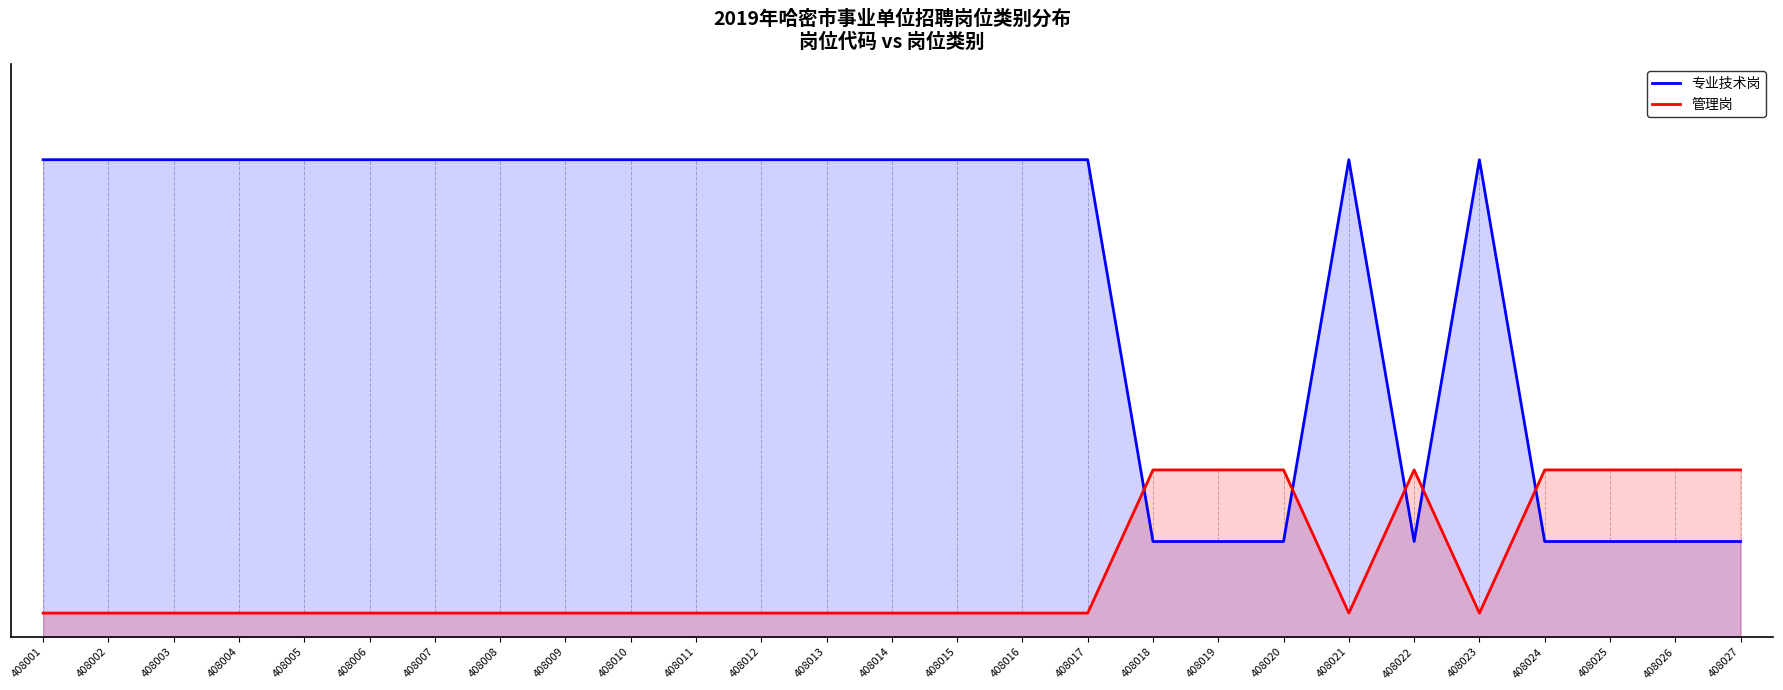

Is the value of 管理岗 at 408026 greater than the value of 专业技术岗 at 408023?

No